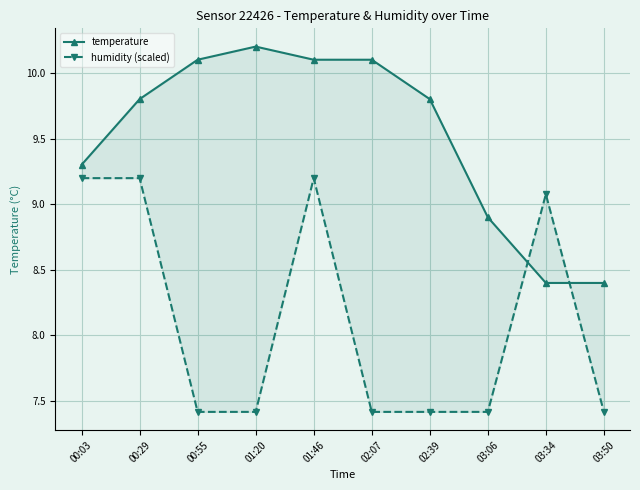

What is the label of the 1st point from the right?

03:50